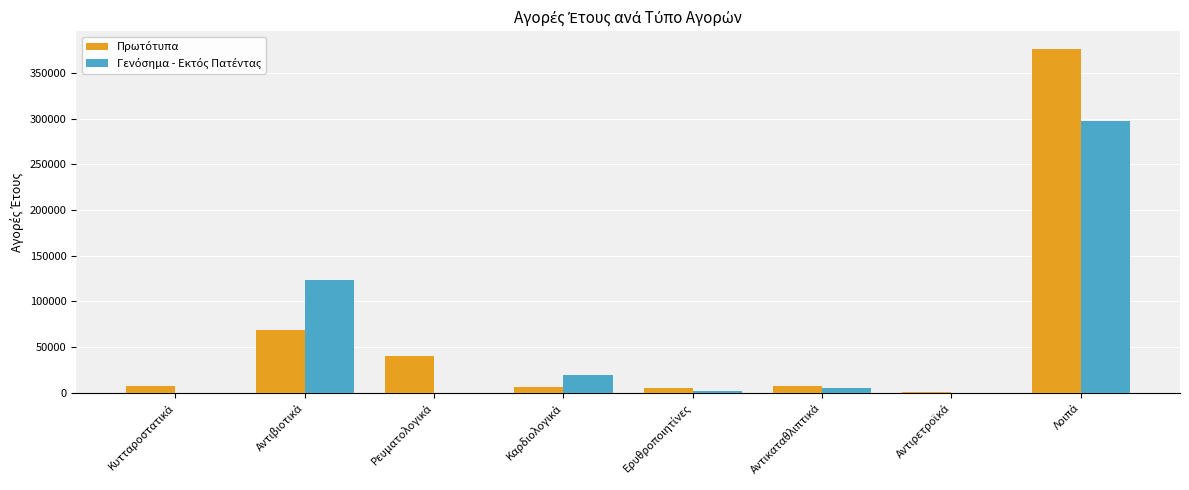

How many data points does each series have?

8